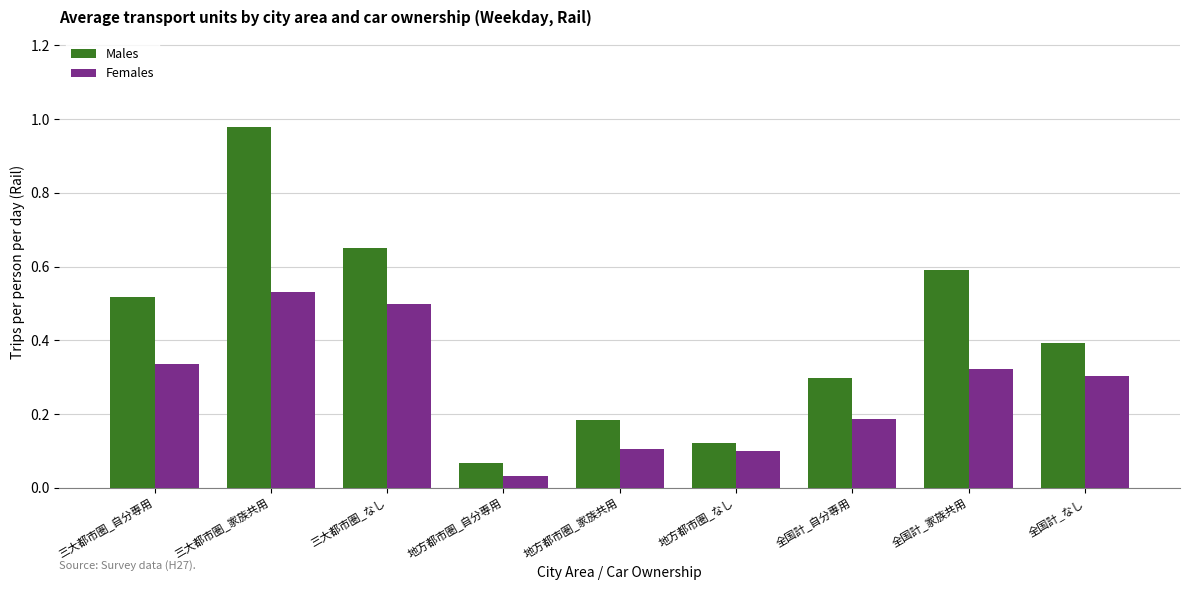

Is it true that Females equals 0.2 at 三大都市圏_自分専用?

False